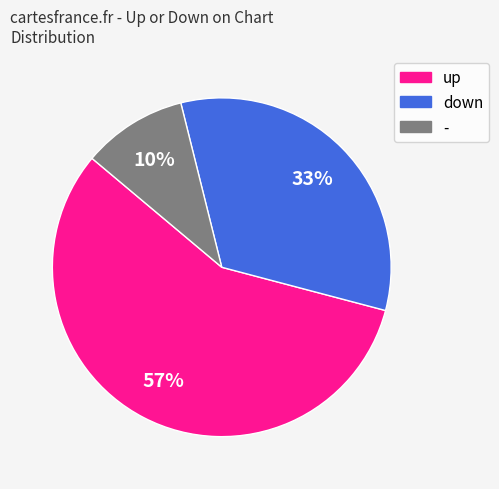

To the nearest percent, what is the difference between the down and - slice percentages?

23%